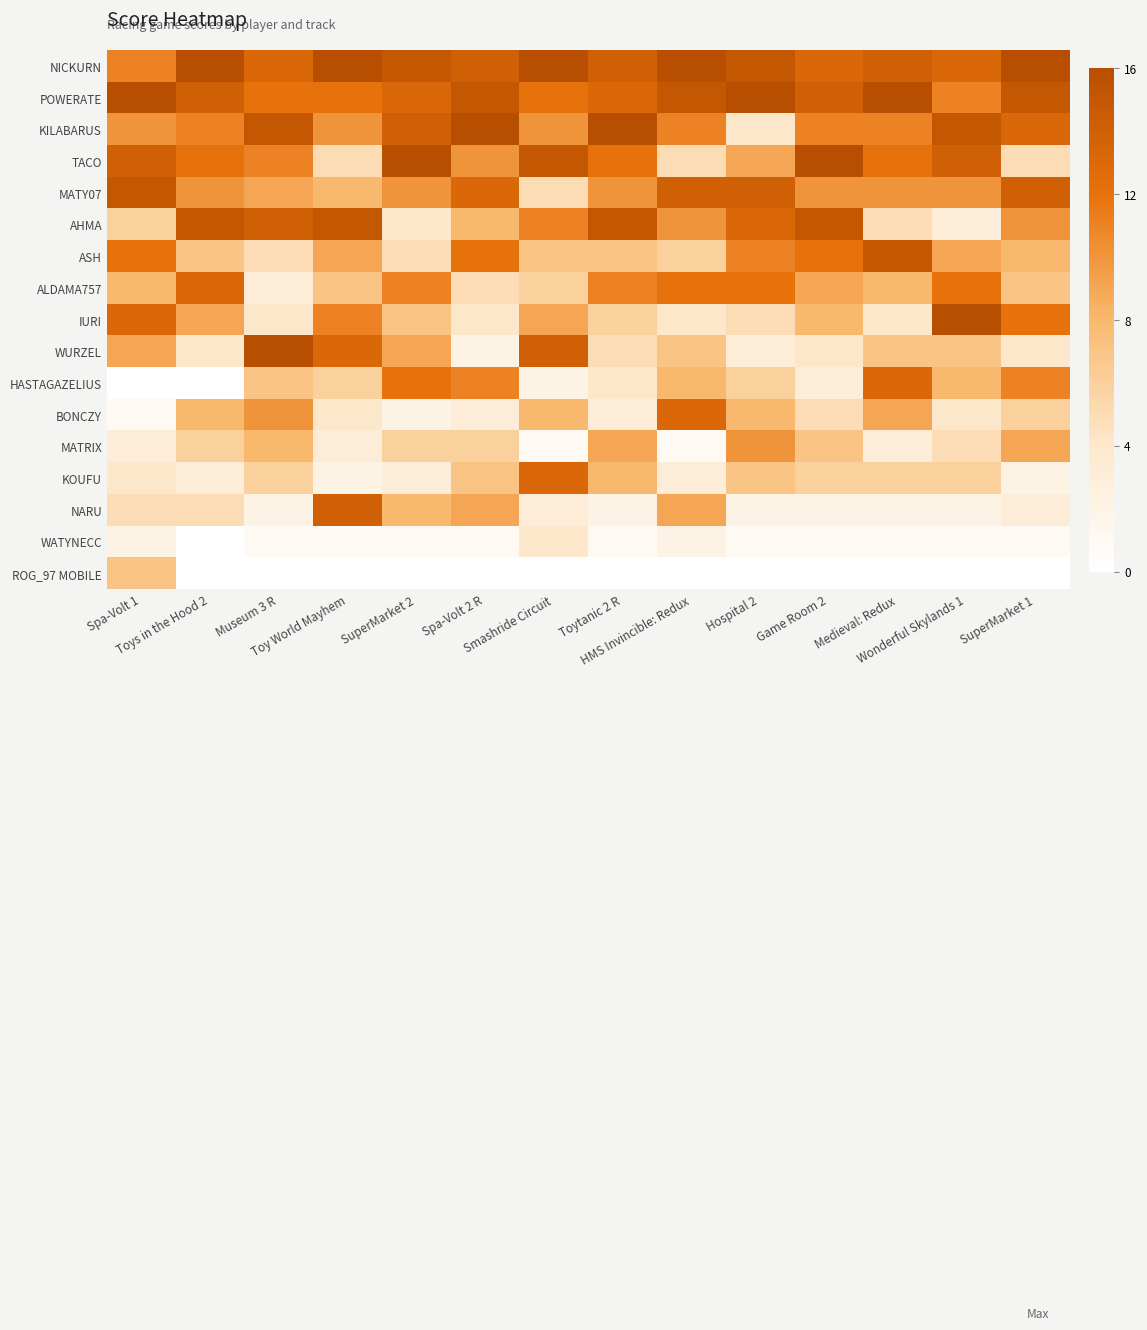

List the series in order of their peak value, lowest first.

WATYNECC, ROG_97 MOBILE, MATRIX, ALDAMA757, HASTAGAZELIUS, BONCZY, KOUFU, NARU, MATY07, AHMA, ASH, NICKURN, POWERATE, KILABARUS, TACO, IURI, WURZEL